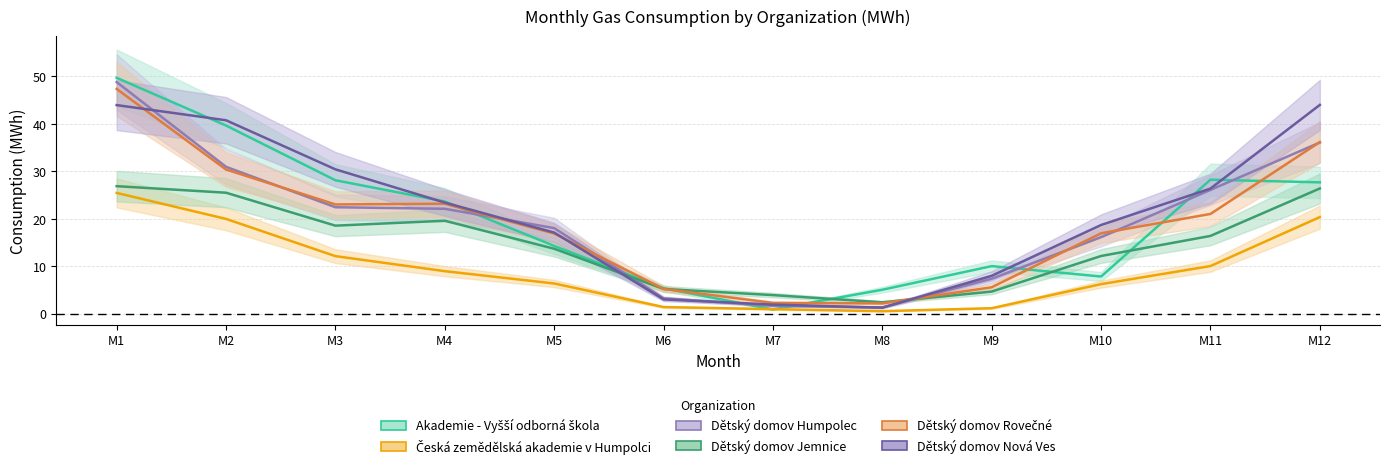

What is the difference between the highest and lowest values at M2?

20.8